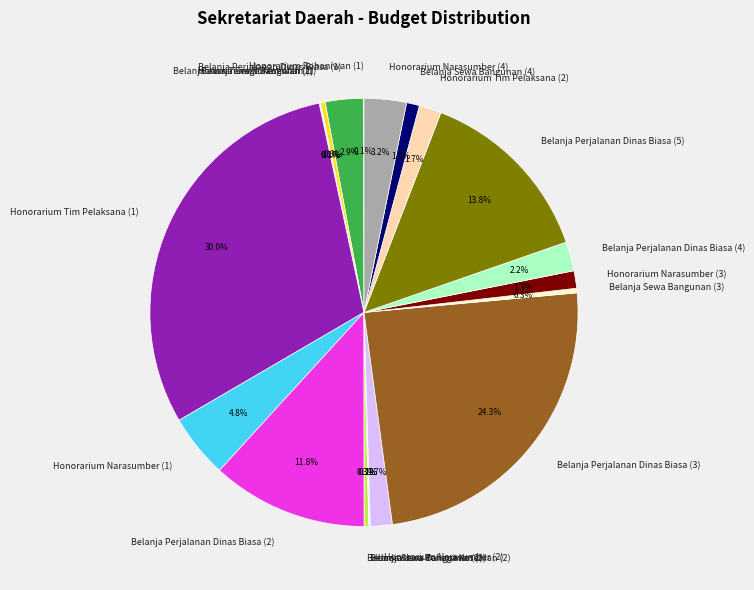

Is there any slice that represents more than half of the pie?

No